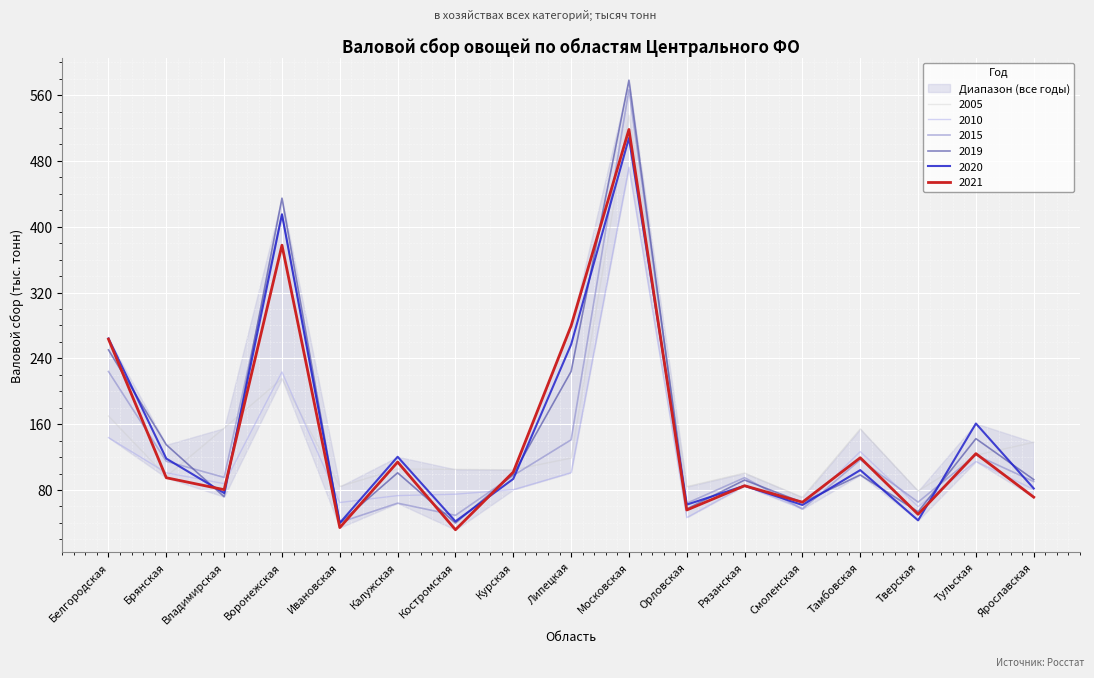

What is the total value across all series at Орловская?

369.4